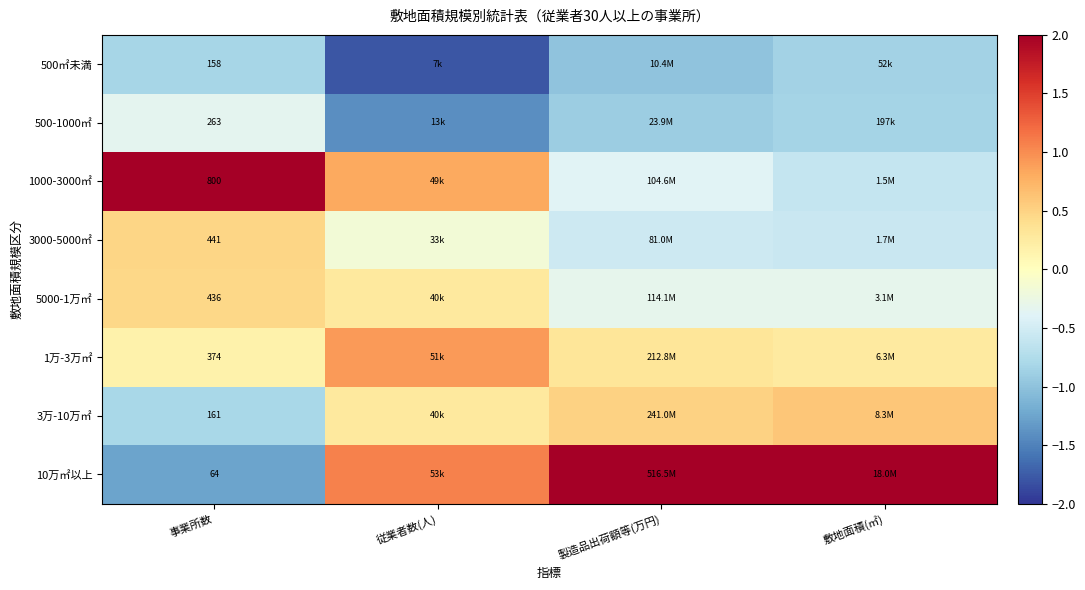

What is the highest value of the 500-1000㎡ series?

-0.3